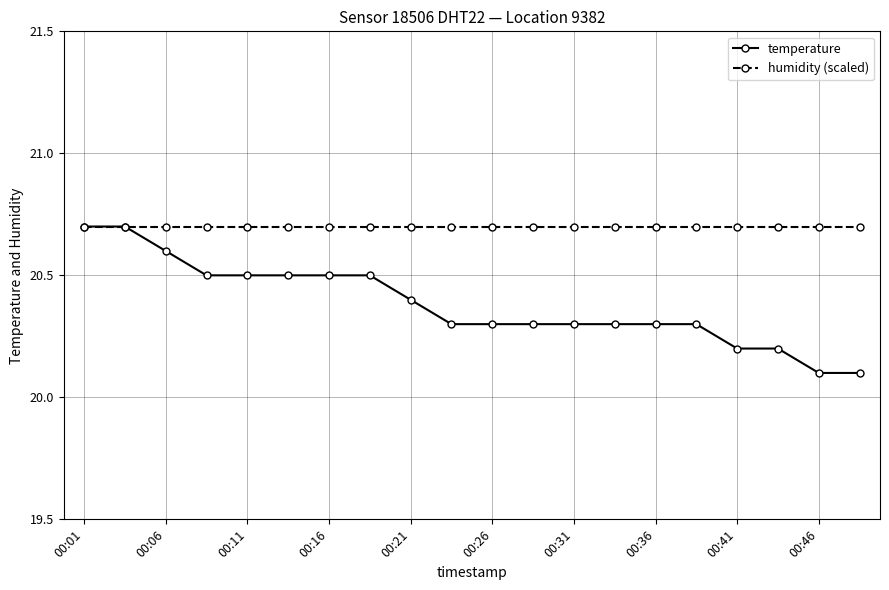

What is the value of the humidity (scaled) point at the 5th from the left?

20.7